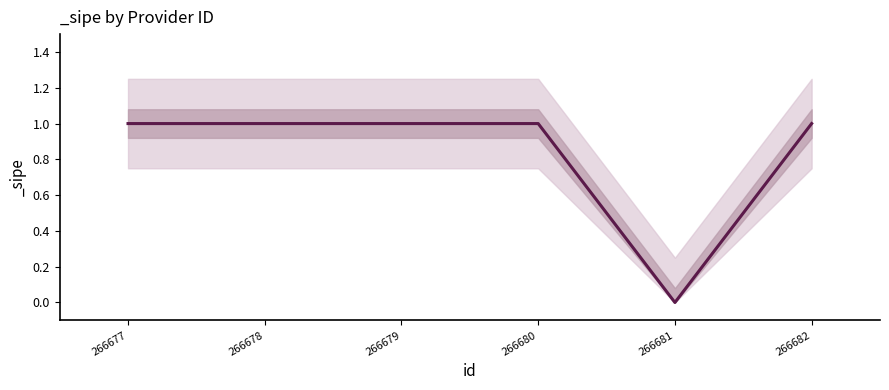

What is the greatest value displayed?

1